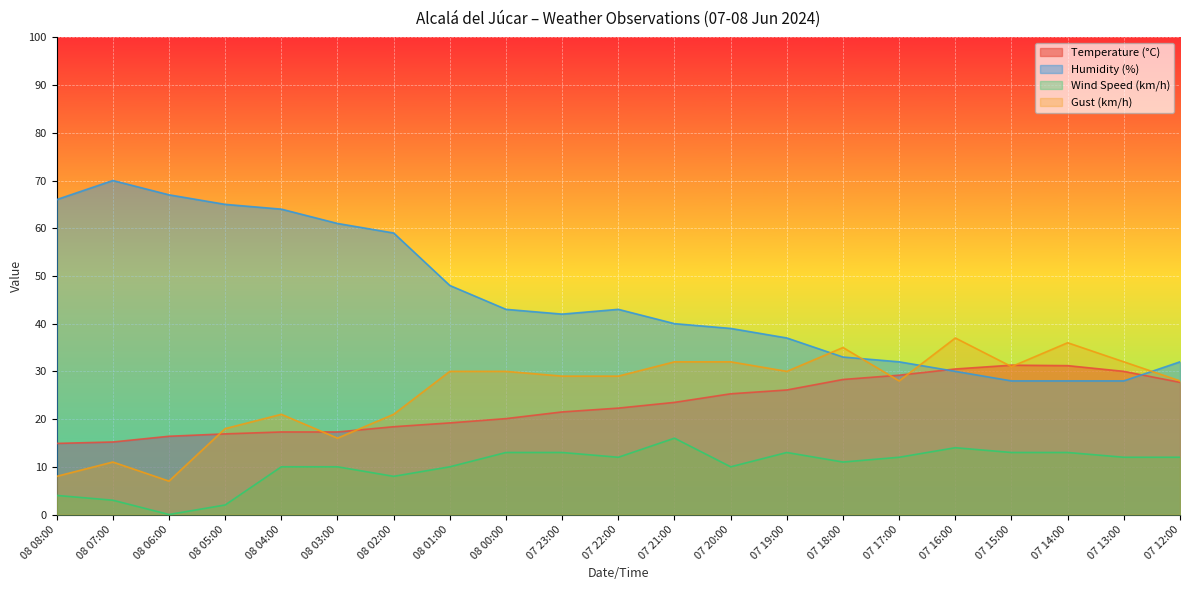

True or false: Humidity (%) has more than 1 interior local peaks.

True